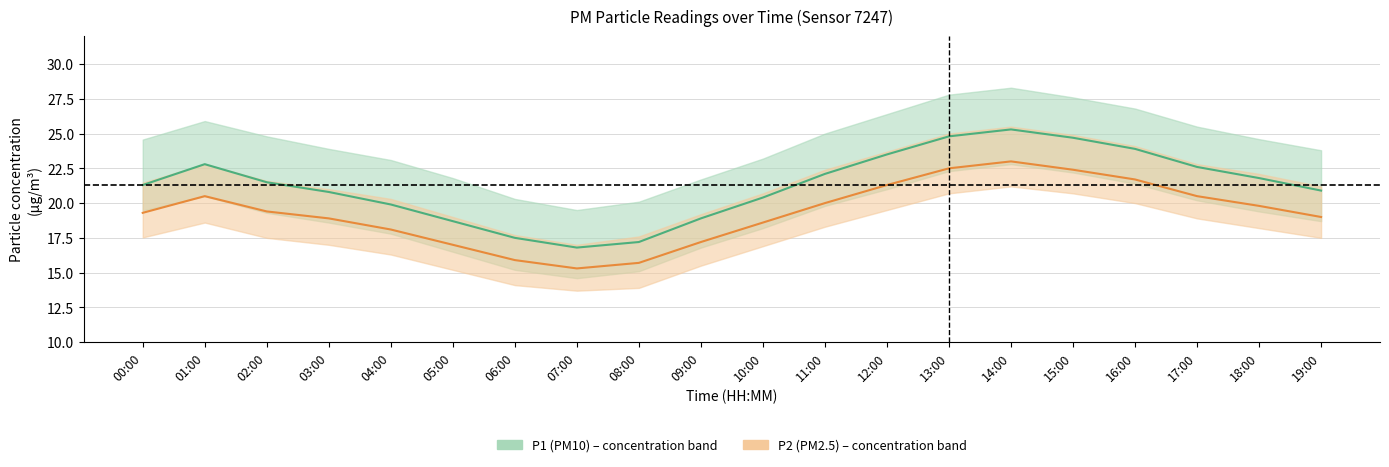

What is the value of the P2_lower point at the 6th from the left?

15.2